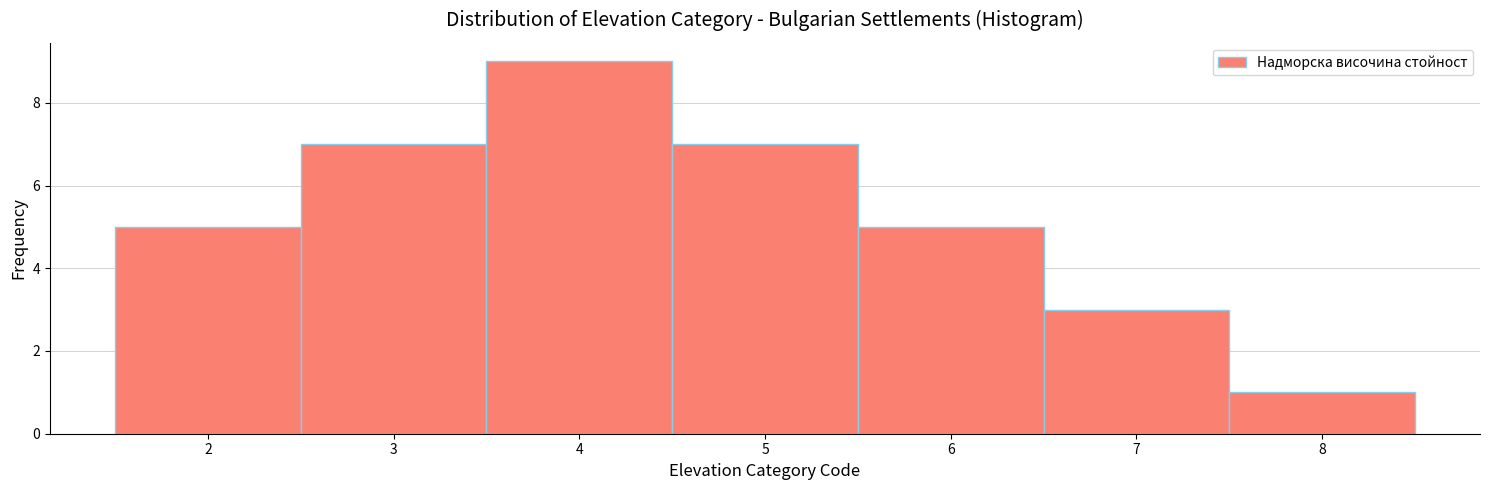

Reading left to right, list every bar in this chart as the range it spans on the x-axis followed by its height. The values are not printed on the chart, so give them approximately, as read against the axis.

1.5 to 2.5: 5
2.5 to 3.5: 7
3.5 to 4.5: 9
4.5 to 5.5: 7
5.5 to 6.5: 5
6.5 to 7.5: 3
7.5 to 8.5: 1